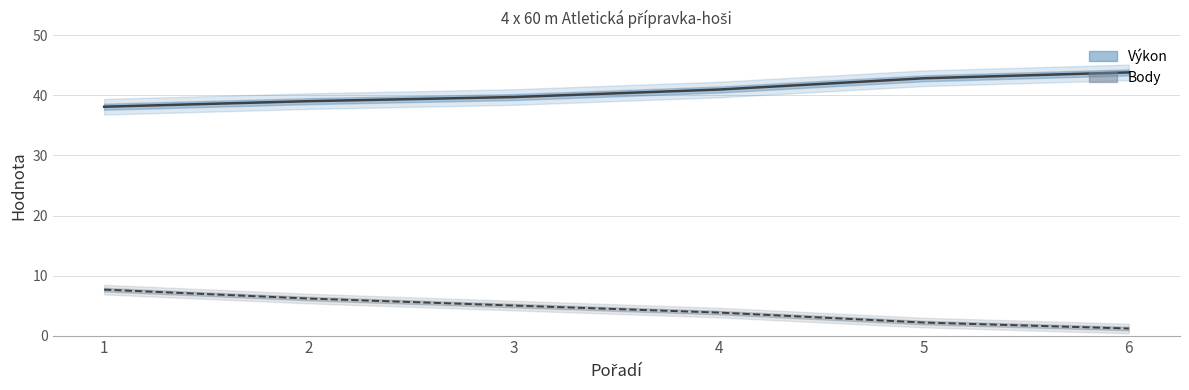

At which category is the sum across all series the highest?

1